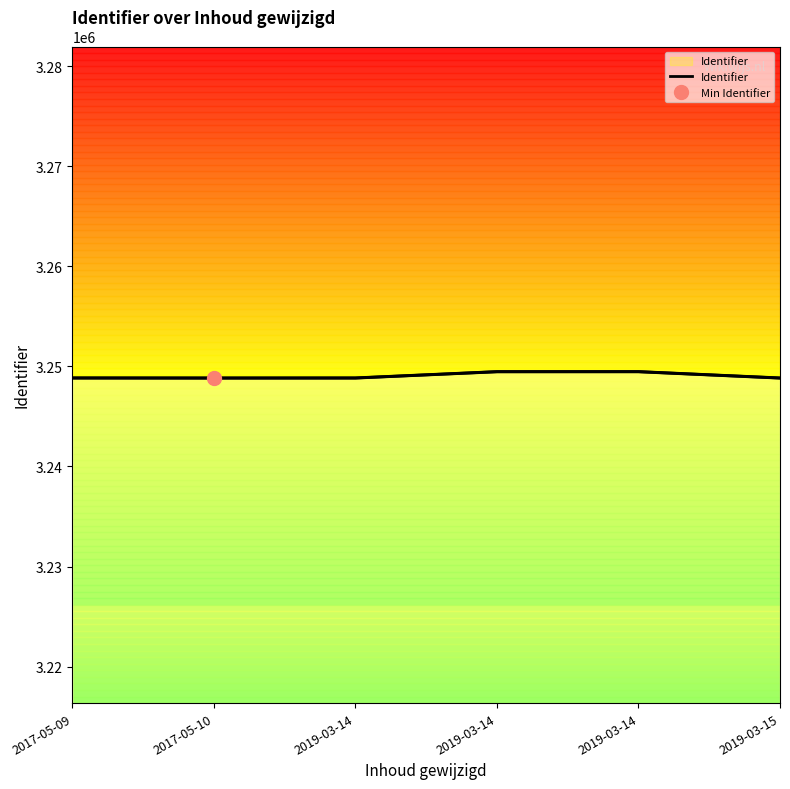

Reading left to right, list all the values displayed in this chart.

3248845	3248839	3248843	3249473	3249475	3248840